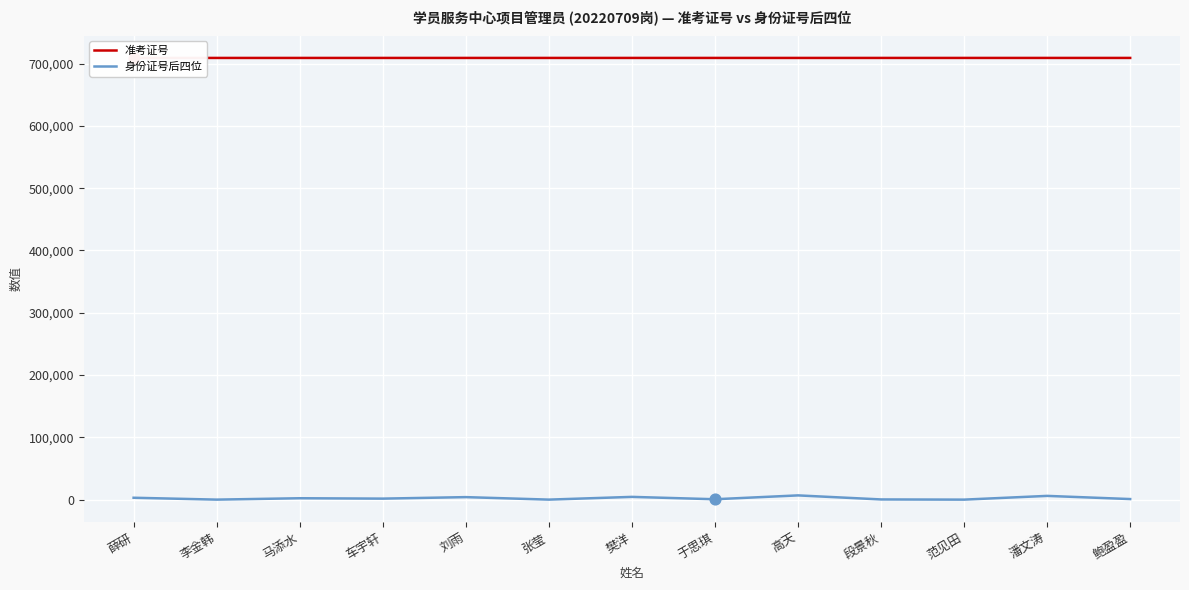

Which series contains the lowest Y value?

身份证号后四位